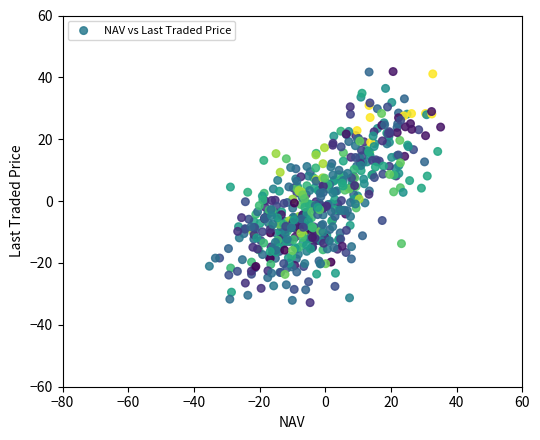

What is the range of Y values (max minus min)?

74.7